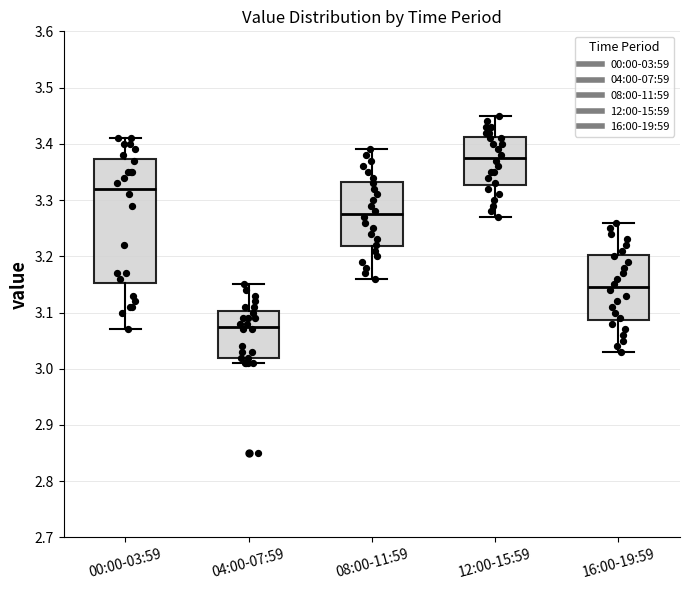

Reading left to right, read every box against the y-axis: the position of its median line, the range the box covers, and the ends of its whiskers. The values are not printed on the chart, so give them approximately, as read against the axis.

00:00-03:59: median 3.32, box 3.15 to 3.37, whiskers 3.07 to 3.41
04:00-07:59: median 3.08, box 3.02 to 3.10, whiskers 3.01 to 3.15
08:00-11:59: median 3.28, box 3.22 to 3.33, whiskers 3.16 to 3.39
12:00-15:59: median 3.38, box 3.33 to 3.41, whiskers 3.27 to 3.45
16:00-19:59: median 3.15, box 3.09 to 3.20, whiskers 3.03 to 3.26